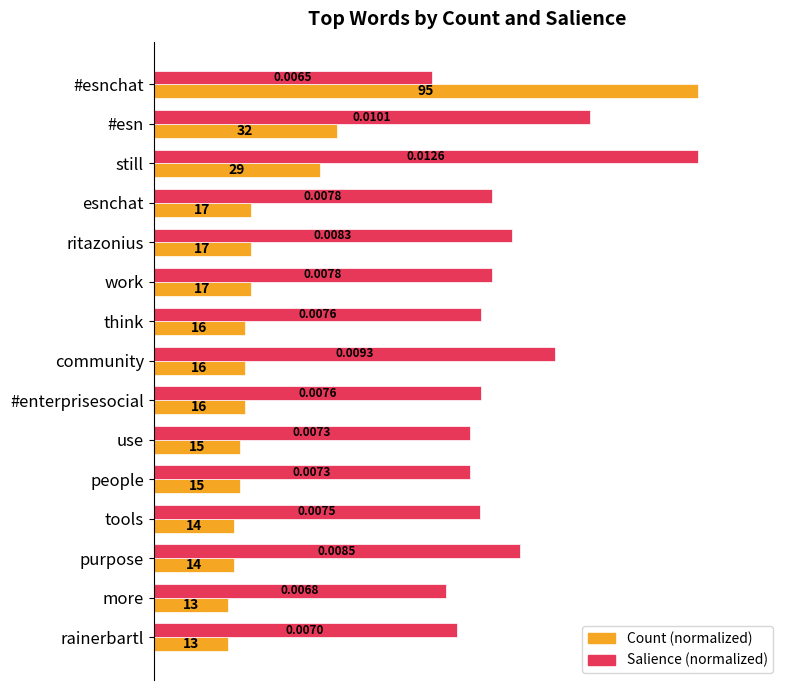

What are all the series names shown in the legend?

Count (normalized), Salience (normalized)